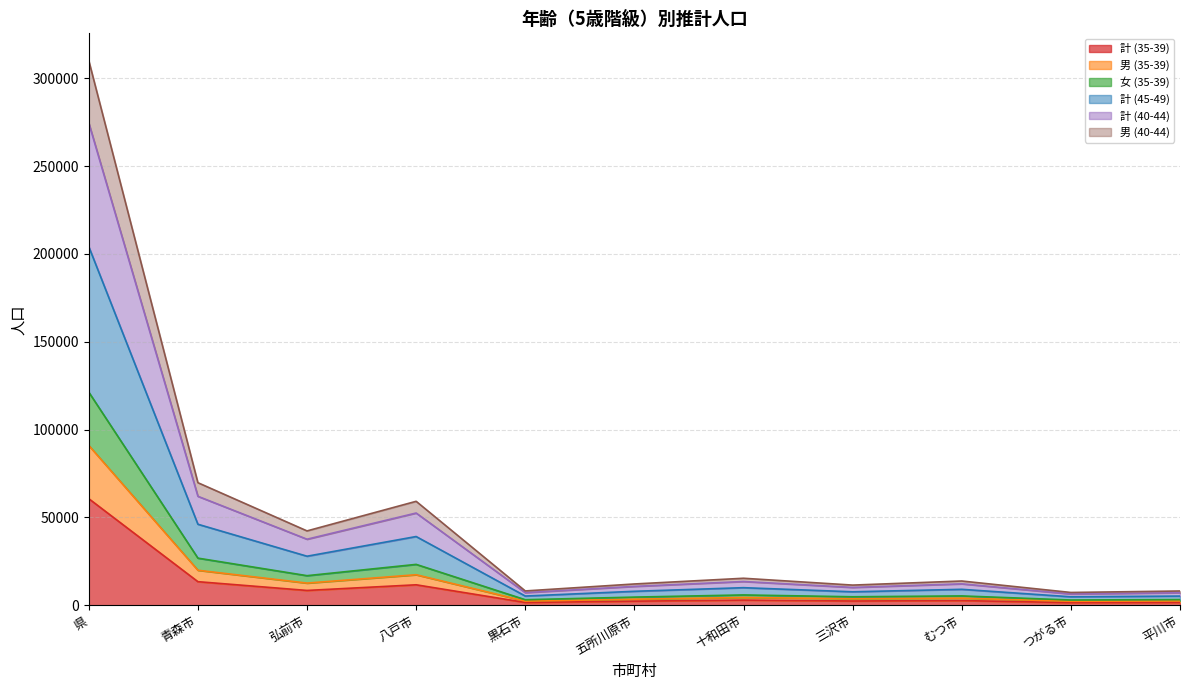

What is the label of the 8th point from the right?

八戸市